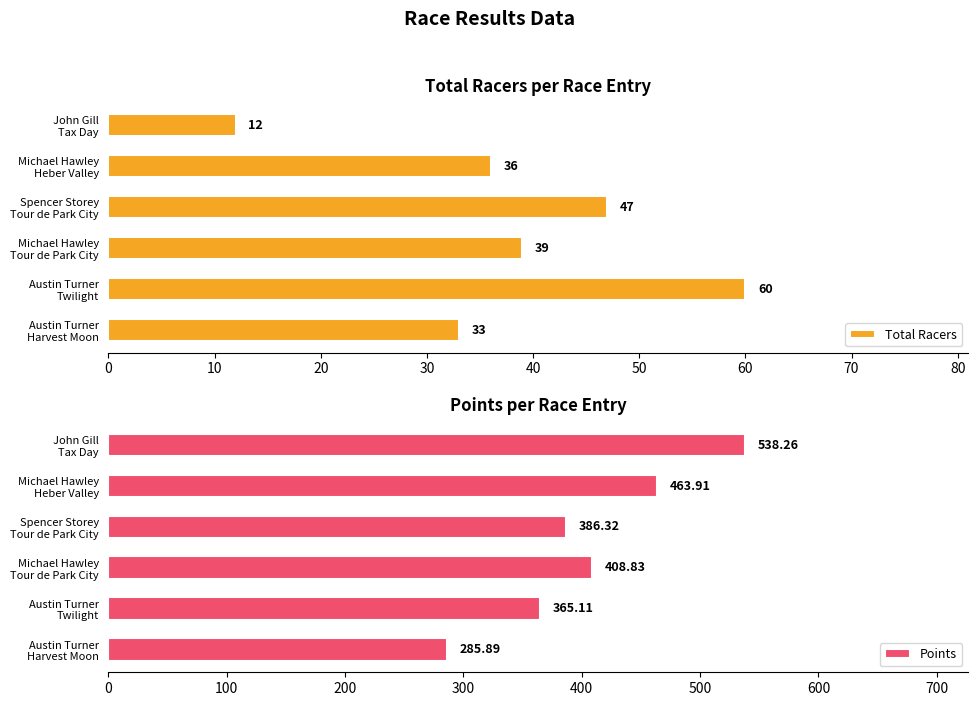

Which category has the lowest value in the Total Racers series?

John Gill
Tax Day